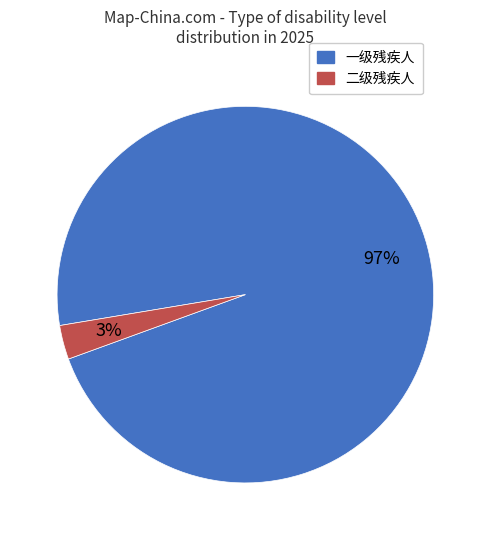

How many segments does this pie chart have?

2